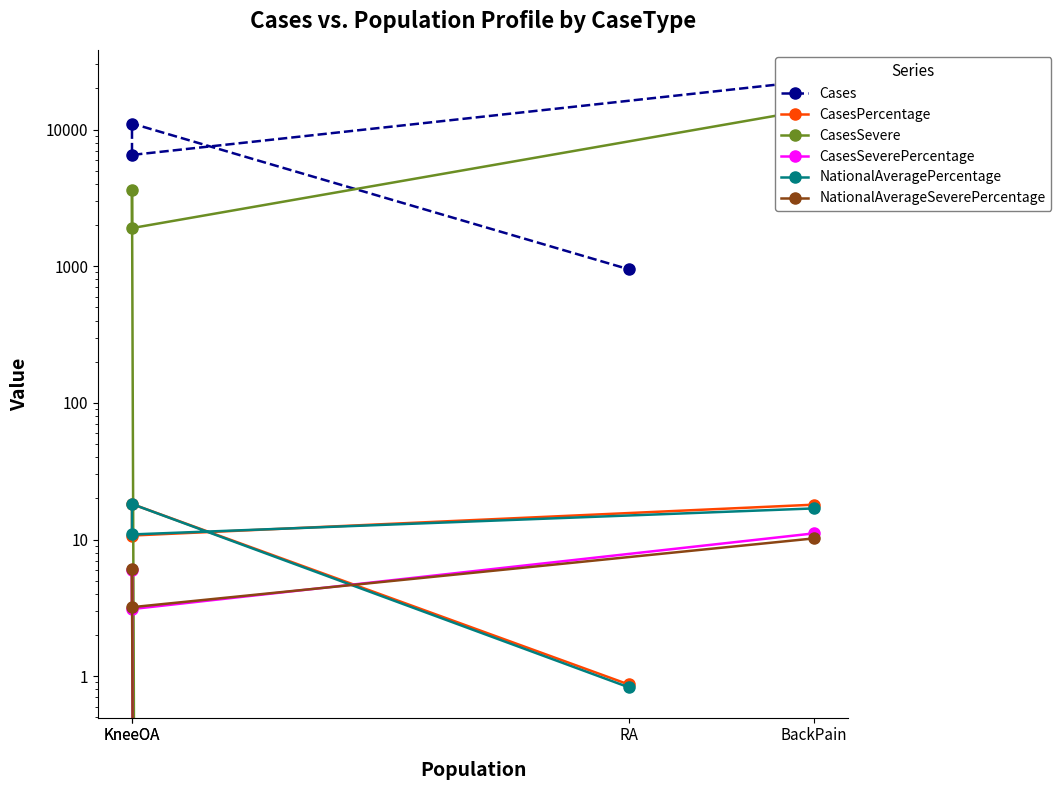

At how many categories does at least one series exceed 16196?

1